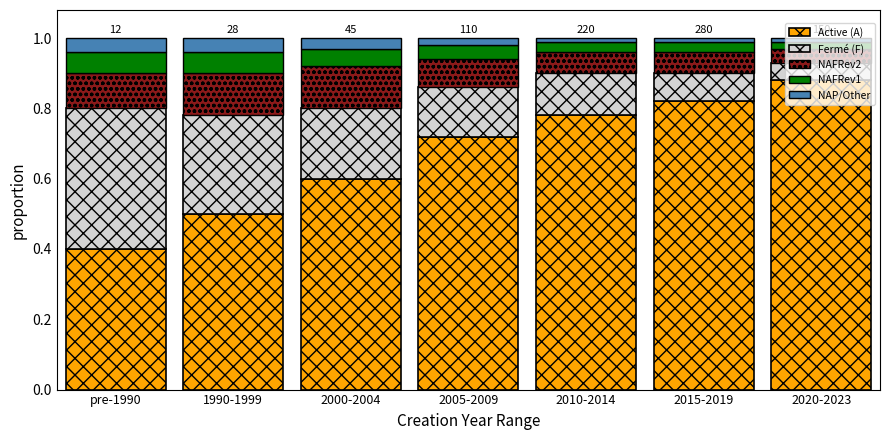

What is the total value across all series at 1990-1999?

1.0